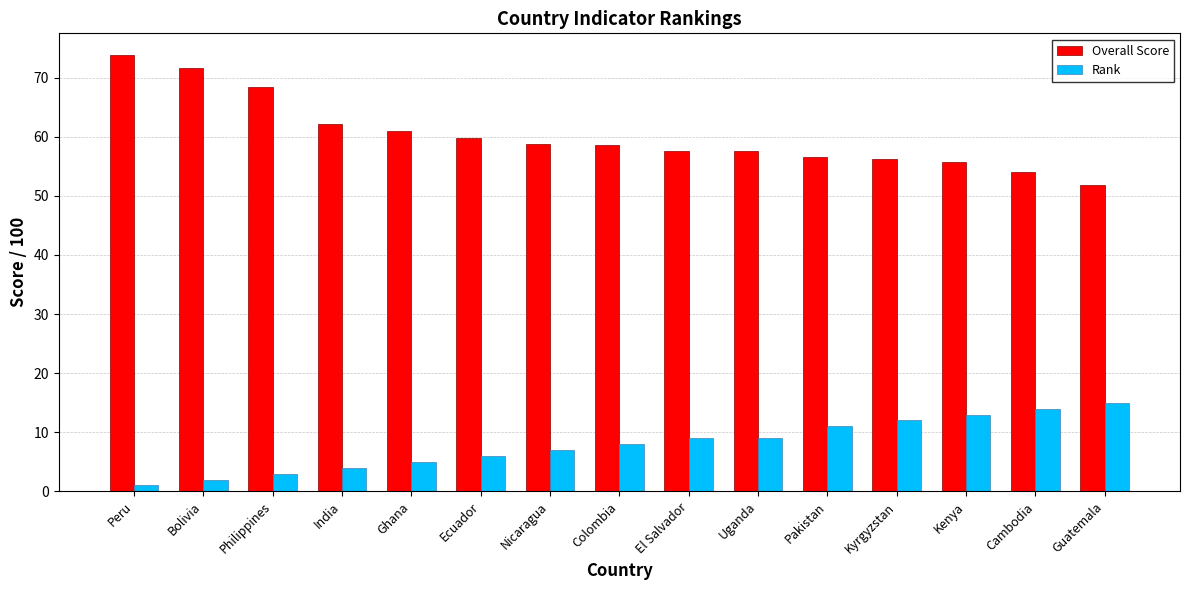

Which series has the largest total across all categories?

Overall Score